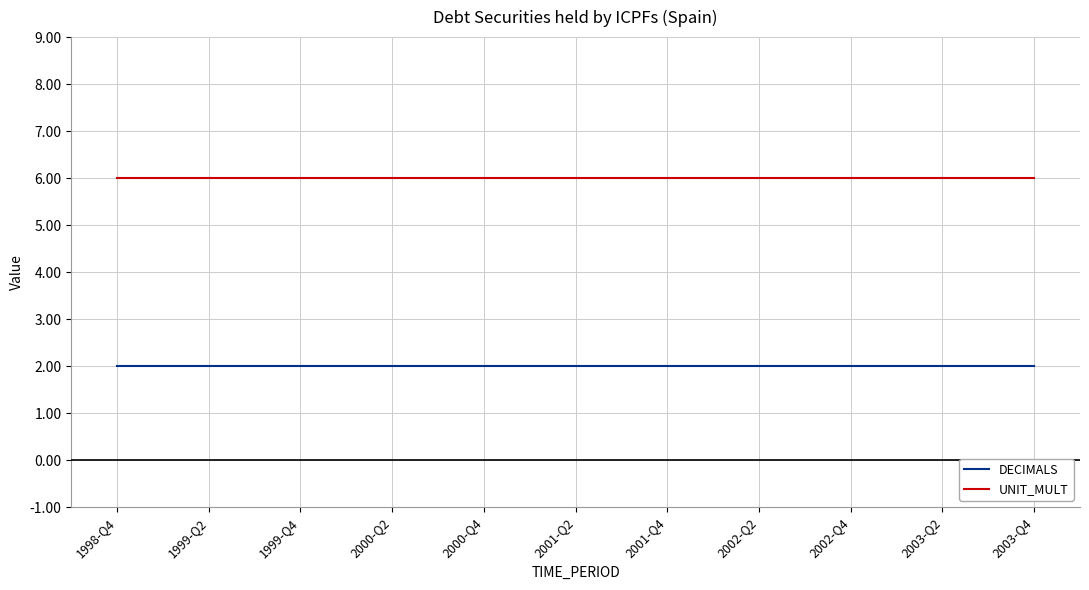

Which series has the largest total across all categories?

UNIT_MULT